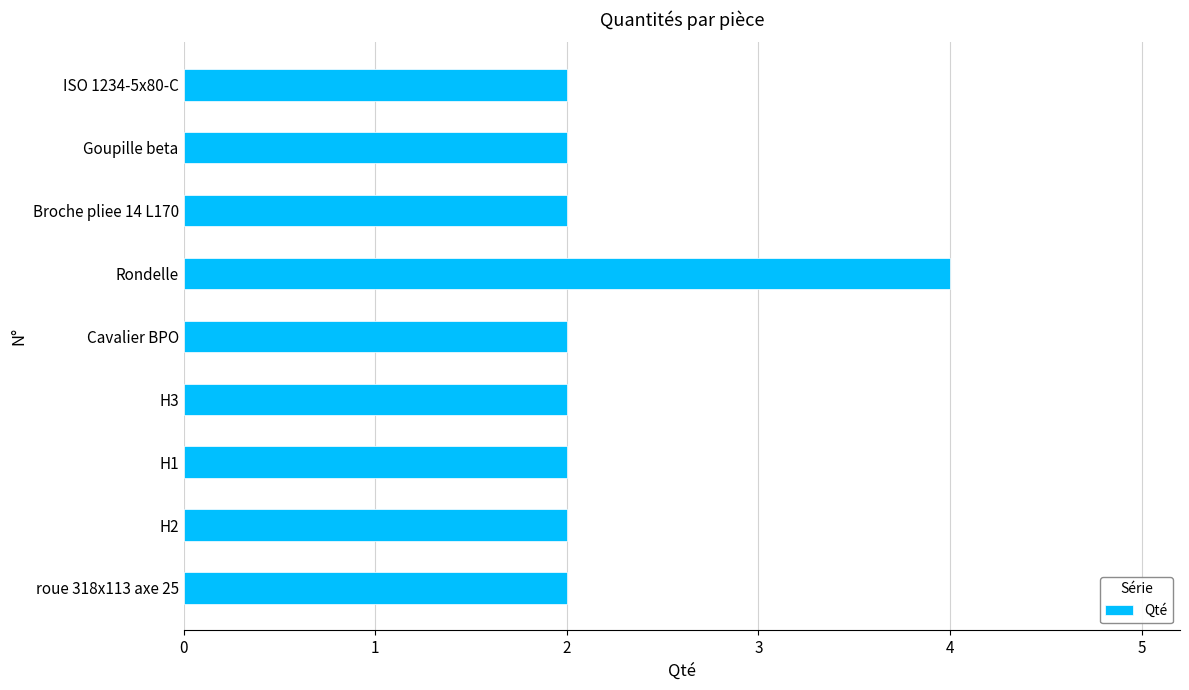

What is the maximum value shown in the chart?

4